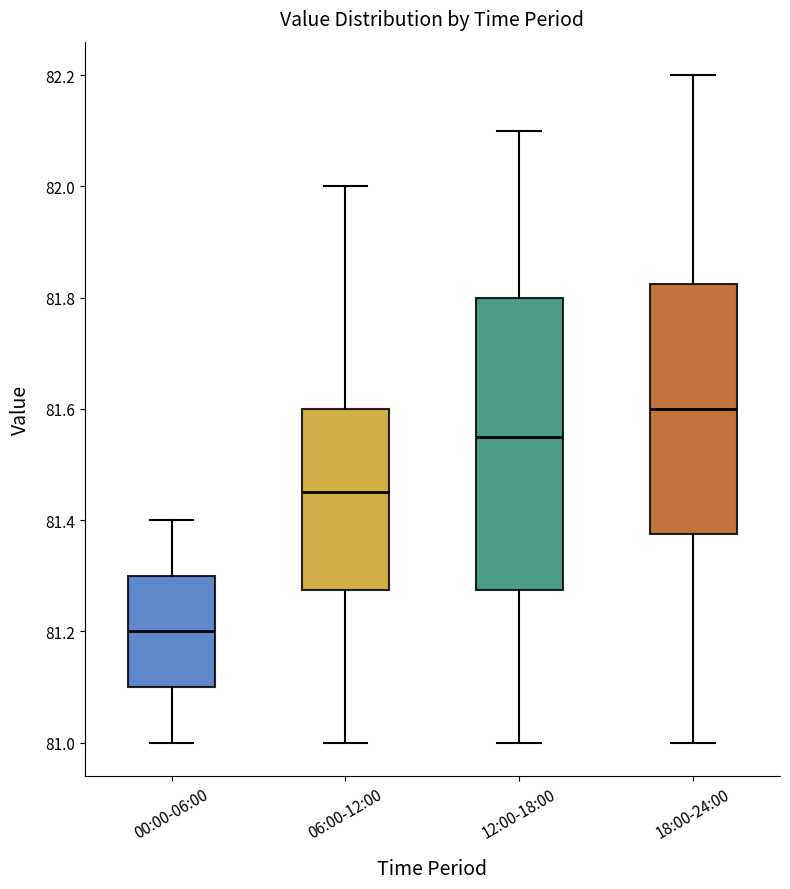

Which box is the tallest, from its lower edge to its upper edge?

12:00-18:00